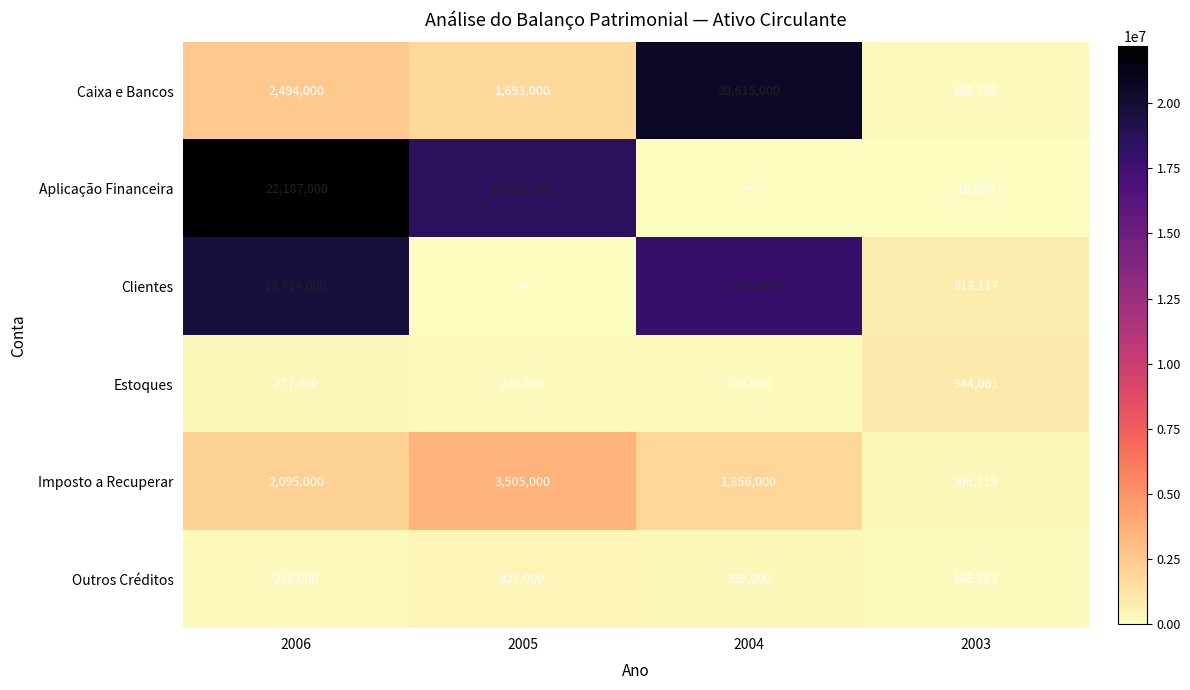

The value of Estoques at 2004 is 233000. True or false?

True